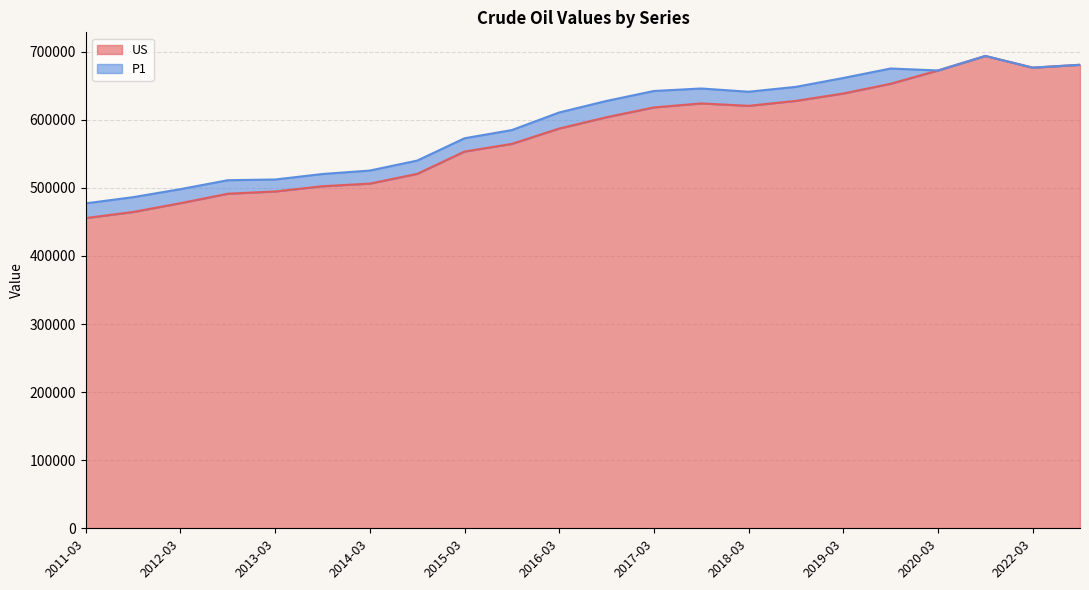

What is the difference between the maximum and second lowest values?

229143